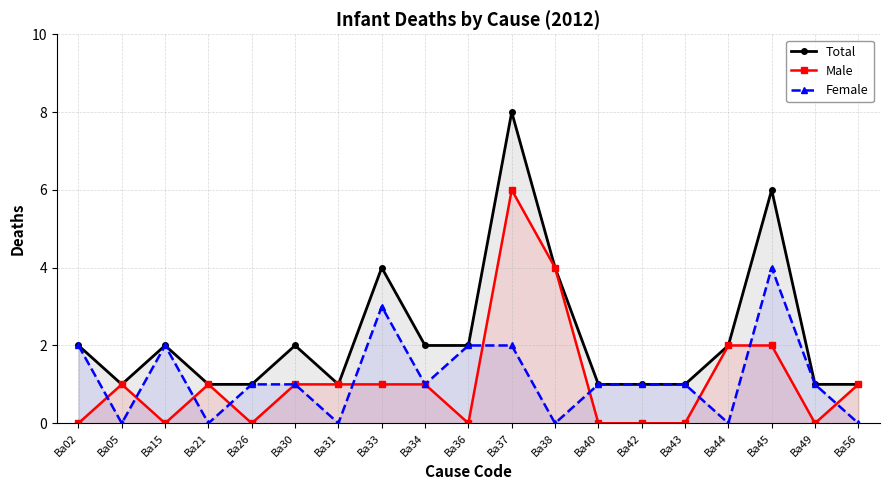

What is the highest value of the Total series?

8